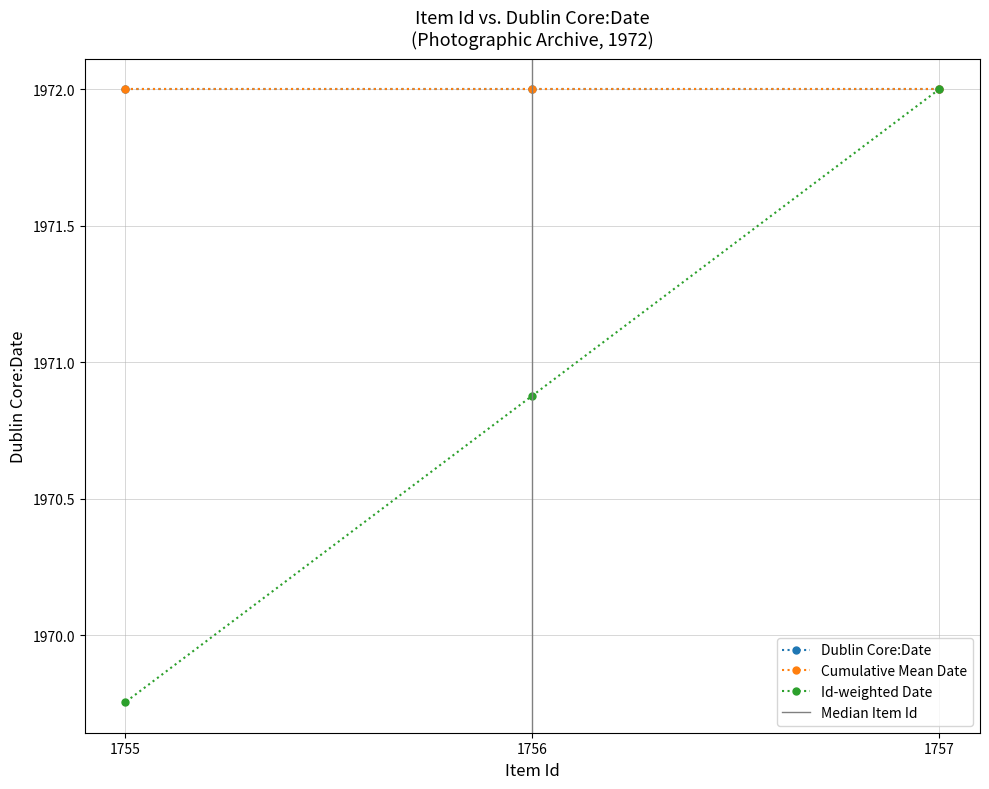

What is the sum of the values at 1757 and 1756?

3942.9